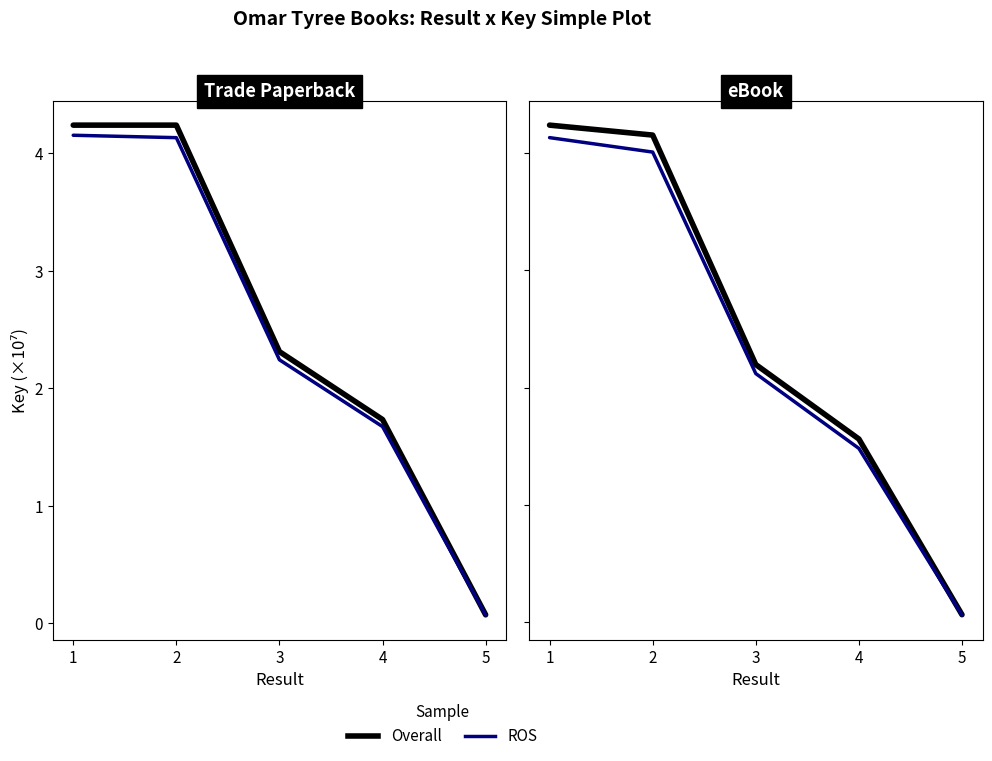

True or false: ROS has a value of 4.0 at 2.

True